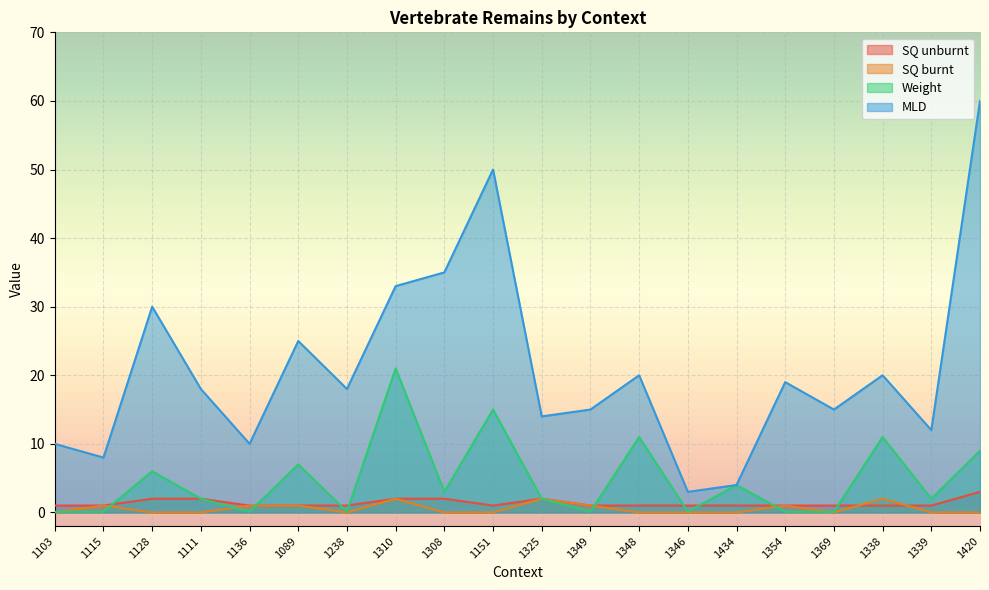

Between 1434 and 1369, which series saw the biggest shift?

MLD